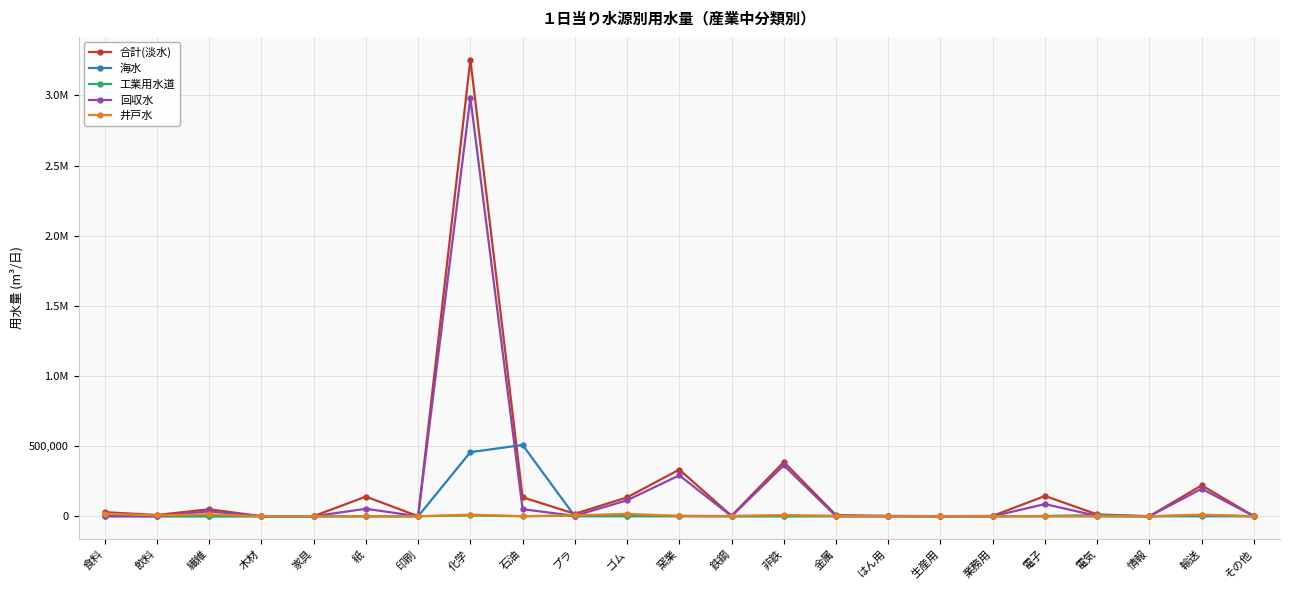

What is the label of the 17th point from the right?

印刷